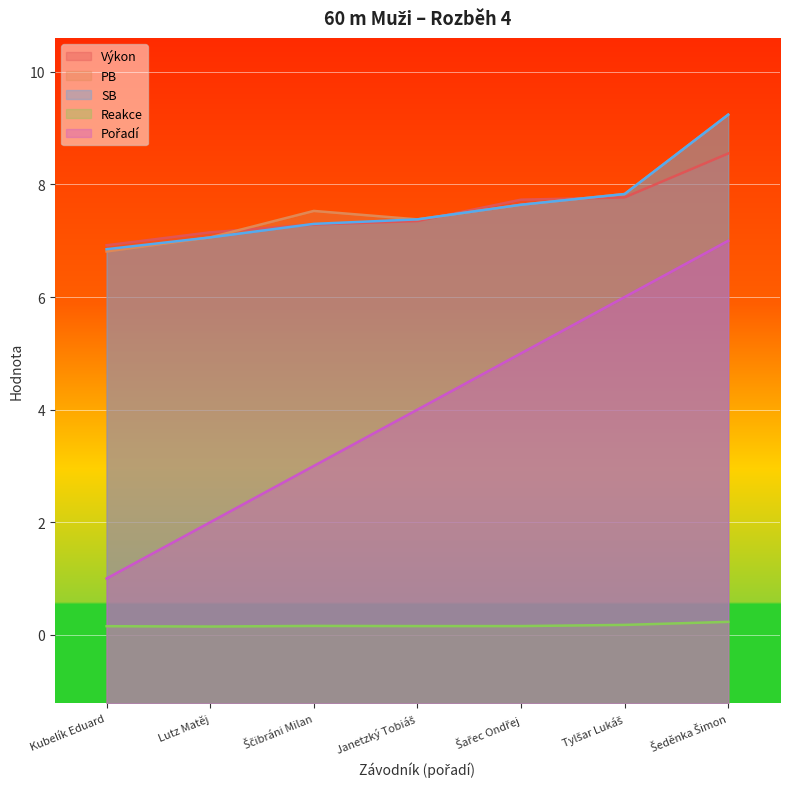

Is it true that Reakce equals 0.2 at Janetzký Tobiáš?

True